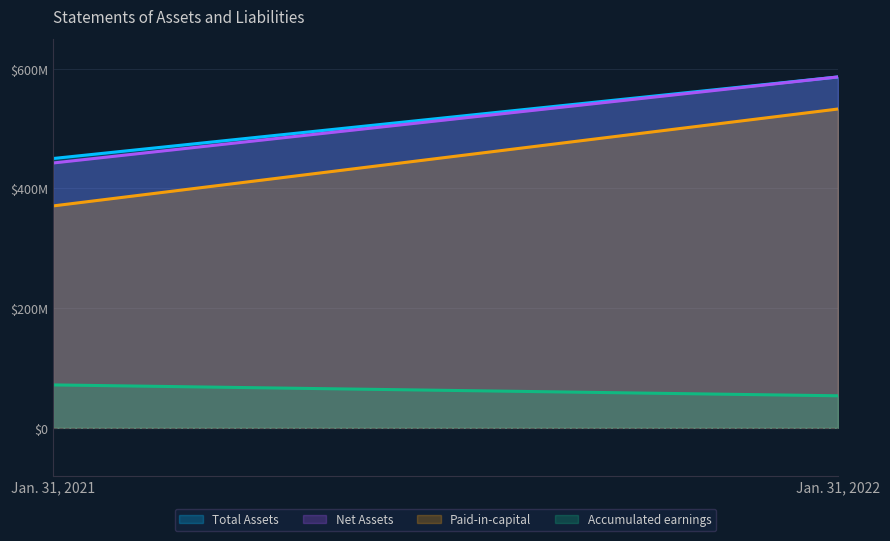

What is the sum of all Accumulated earnings values?

125306882